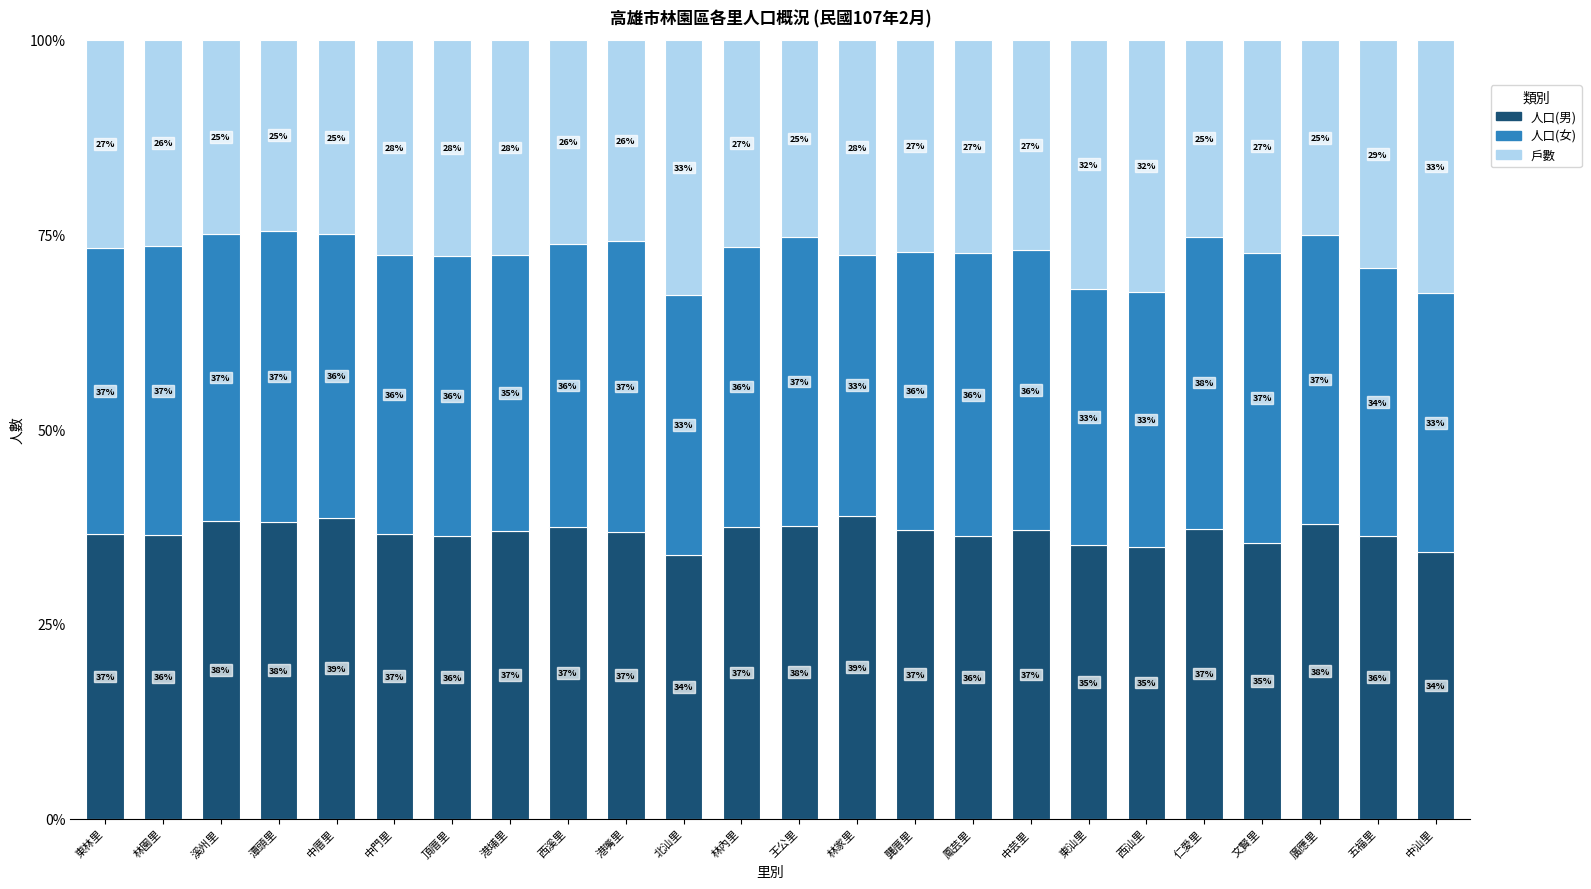

What is the lowest value of the 人口(男) series?

33.8